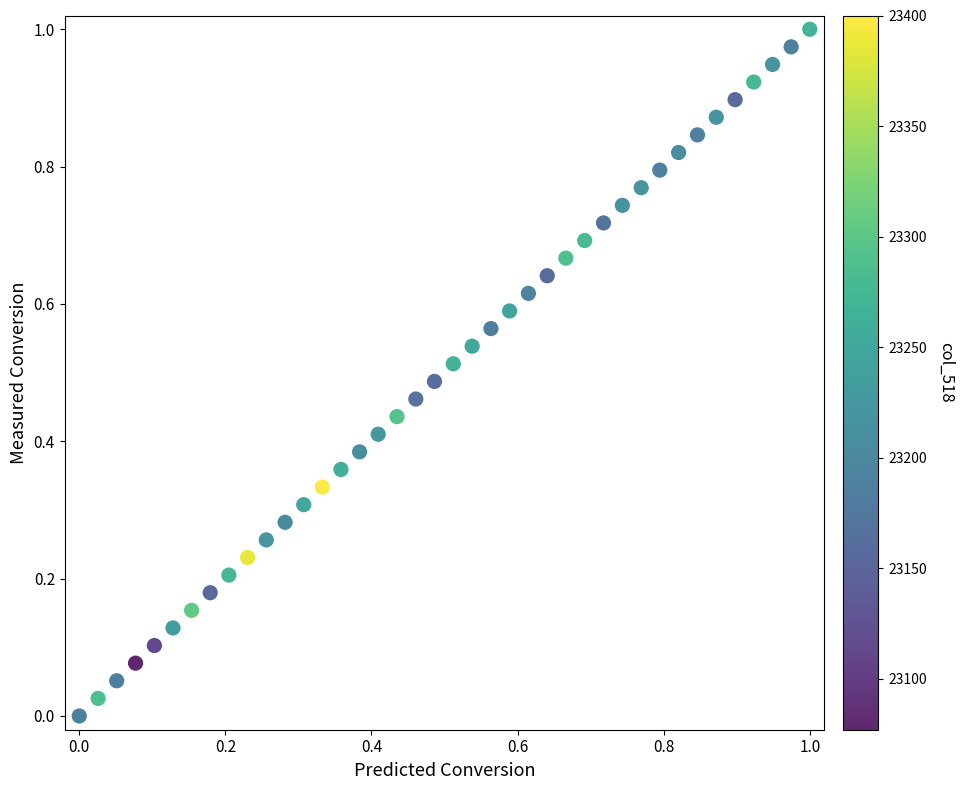

How many points are shown in the scatter plot?

40